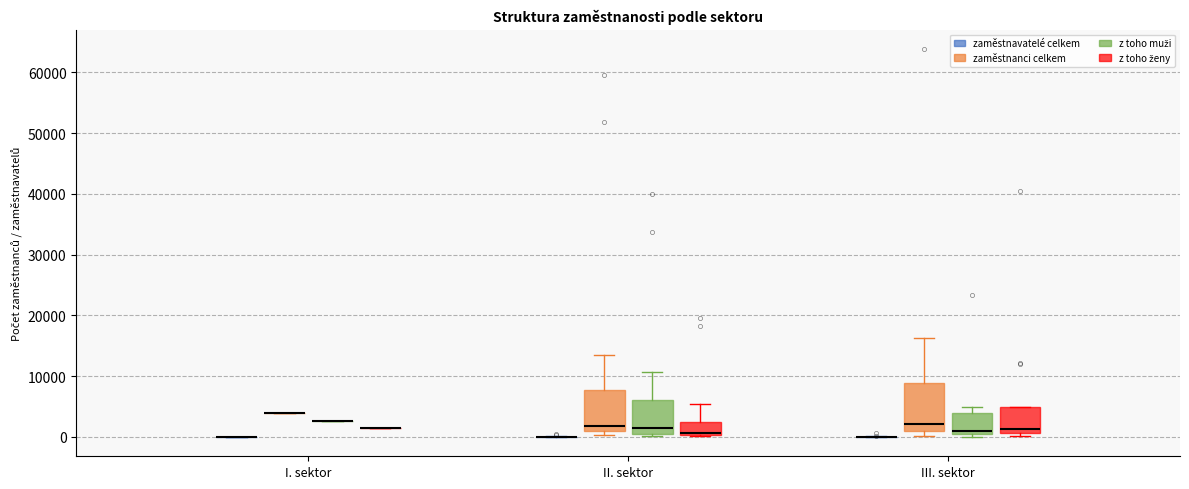

Reading left to right, read every box against the y-axis: the position of its median line, the range the box covers, and the ends of its whiskers. The values are not printed on the chart, so give them approximately, as read against the axis.

I. sektor (zaměstnavatelé celkem): box collapsed to a line at 0, whiskers 0 to 0
I. sektor (zaměstnanci celkem): box collapsed to a line at 4000, whiskers 4000 to 4000
I. sektor (z toho muži): box collapsed to a line at 3000, whiskers 3000 to 3000
I. sektor (z toho ženy): box collapsed to a line at 1000, whiskers 1000 to 1000
II. sektor (zaměstnavatelé celkem): box collapsed to a line at 0, whiskers 0 to 0
II. sektor (zaměstnanci celkem): median 2000, box 1000 to 8000, whiskers 0 to 14000
II. sektor (z toho muži): median 1000 (just above the box's lower edge), box 1000 to 6000, whiskers 0 to 11000
II. sektor (z toho ženy): median 1000, box 0 to 3000, whiskers 0 to 5000
III. sektor (zaměstnavatelé celkem): box collapsed to a line at 0, whiskers 0 to 0
III. sektor (zaměstnanci celkem): median 2000, box 1000 to 9000, whiskers 0 to 16000
III. sektor (z toho muži): median 1000, box 0 to 4000, whiskers 0 (just below the box's lower edge) to 5000
III. sektor (z toho ženy): median 1000 (just above the box's lower edge), box 1000 to 5000, whiskers 0 to 5000